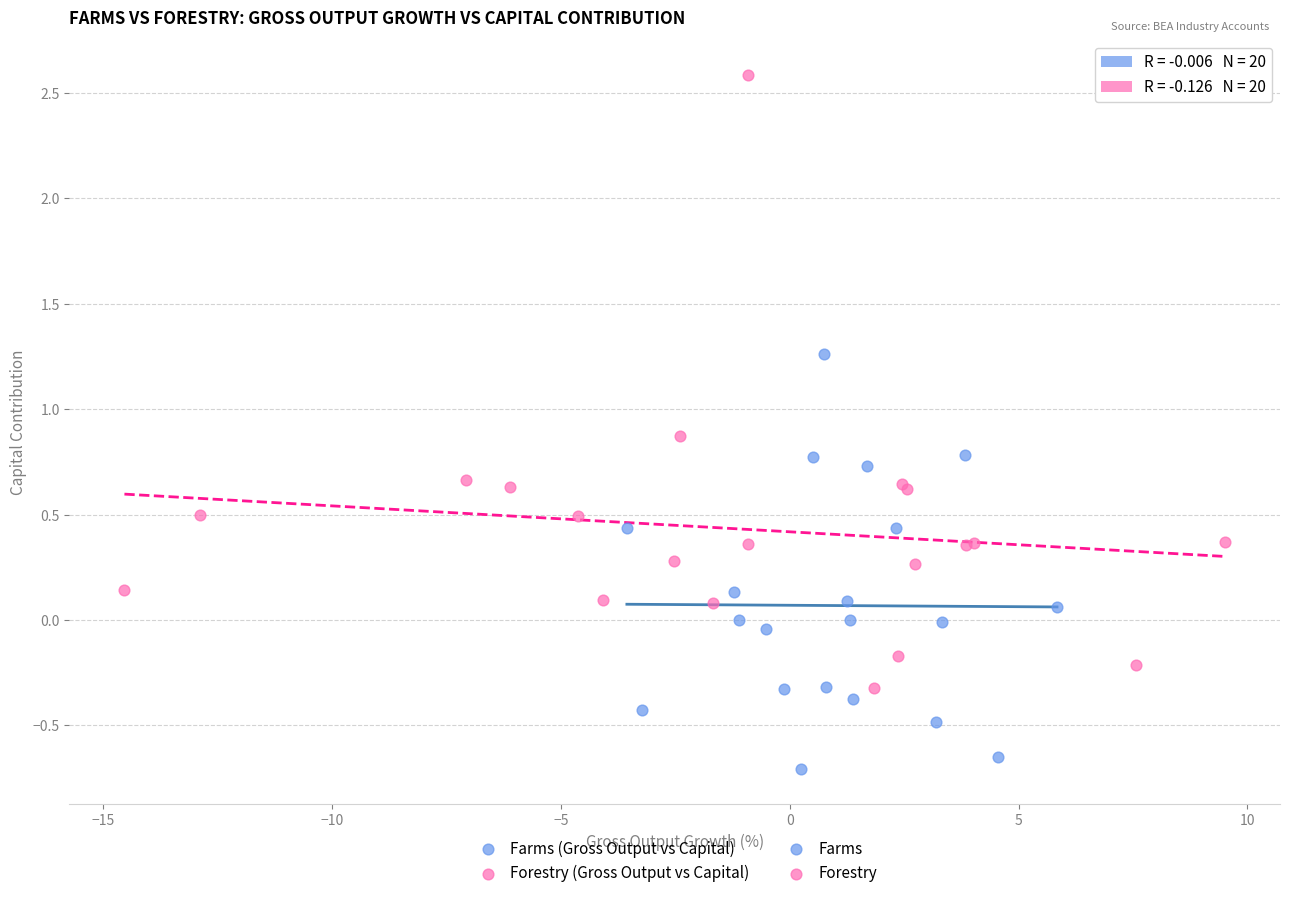

Which series contains the highest Y value?

Forestry (Gross Output vs Capital)